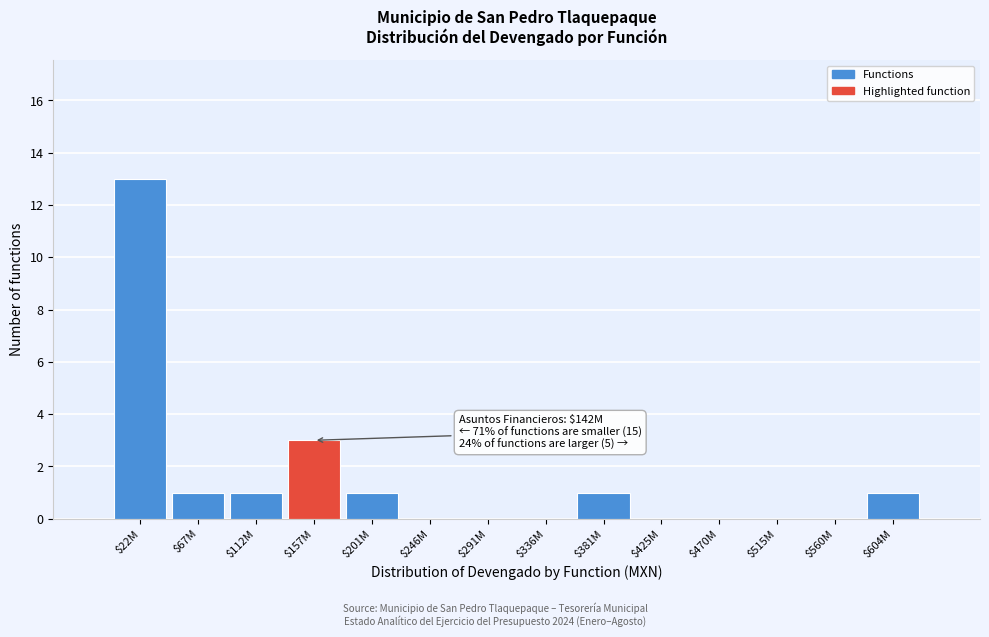

What is the sum of all values?

21